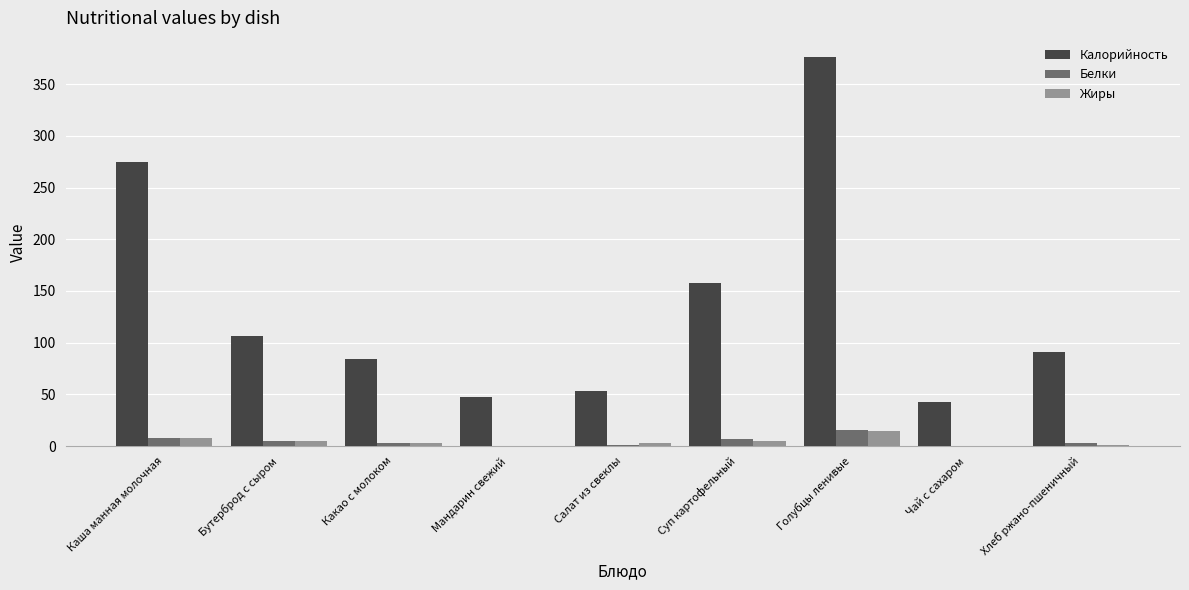

What is the spread (max minus min) of values at Салат из свеклы?

52.5